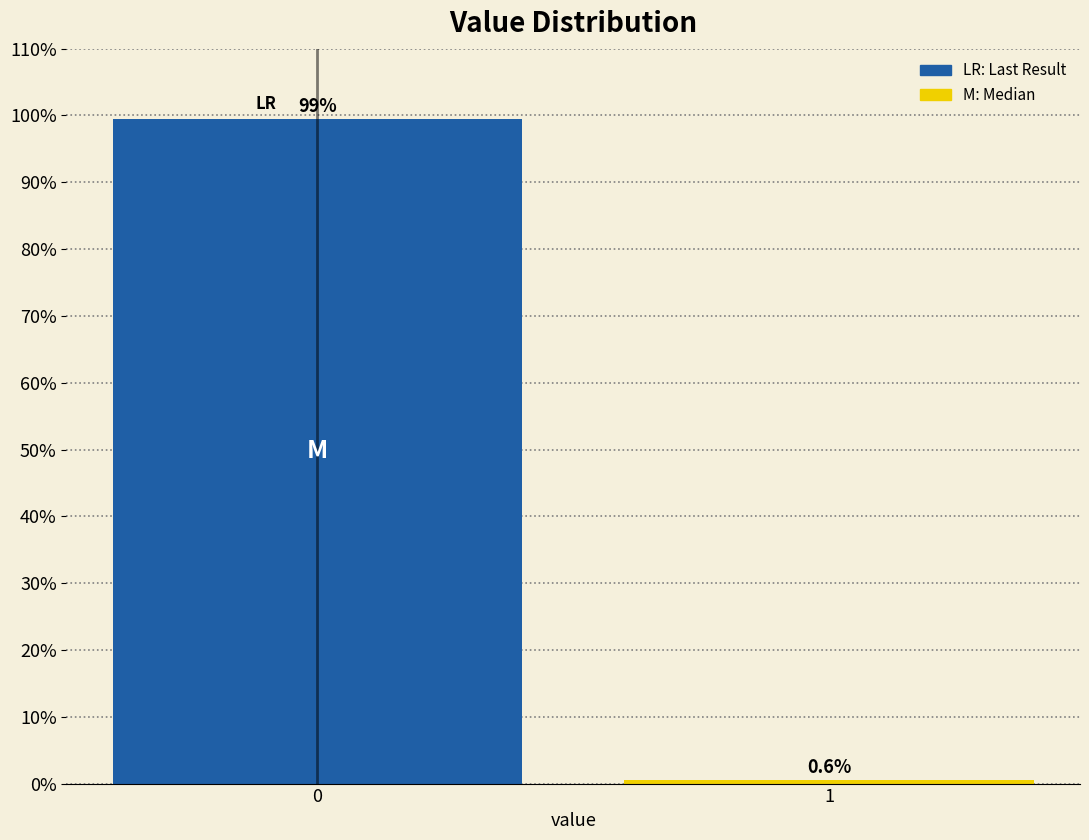

Reading right to left, extract all data points from this chart.

0.6	99.4